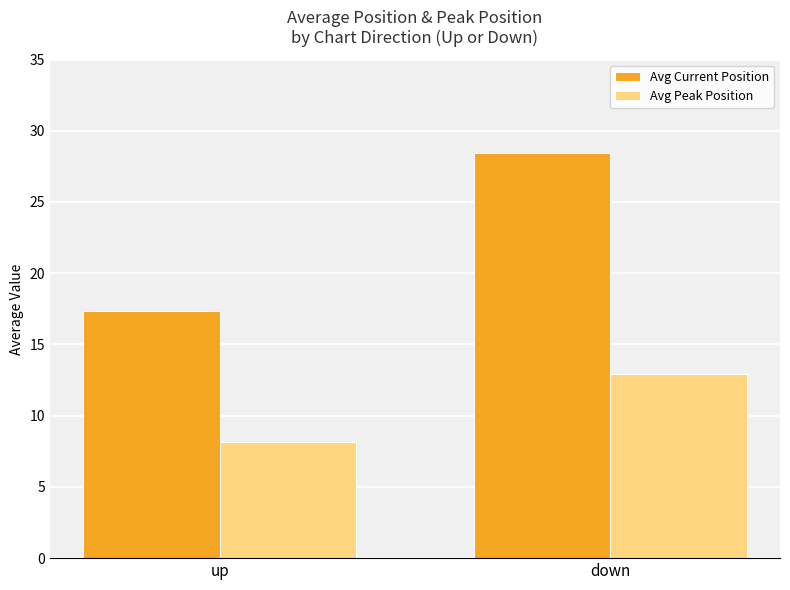

Rank the categories by Avg Peak Position value from lowest to highest.

up, down